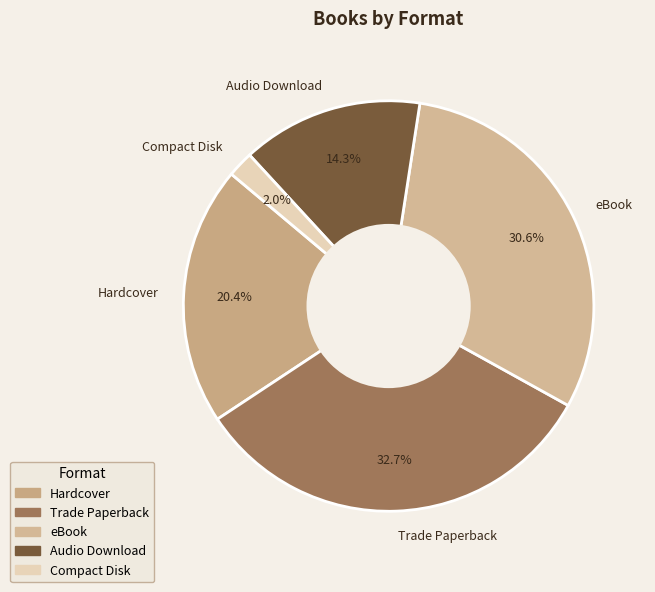

What percentage is the Audio Download slice, to the nearest percent?

14%